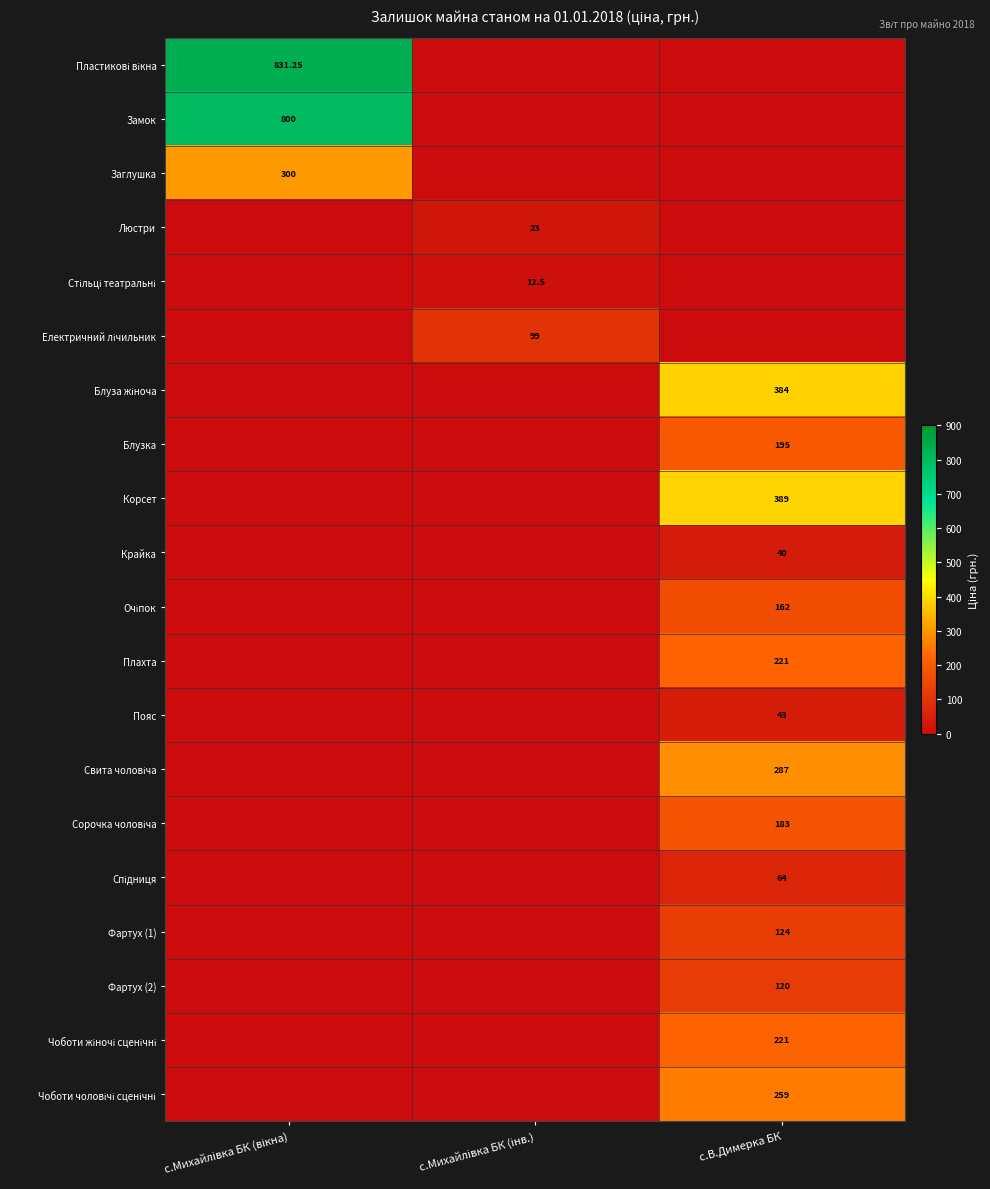

The value of Фартух (1) at с.Михайлівка БК (інв.) is 0.0. True or false?

True